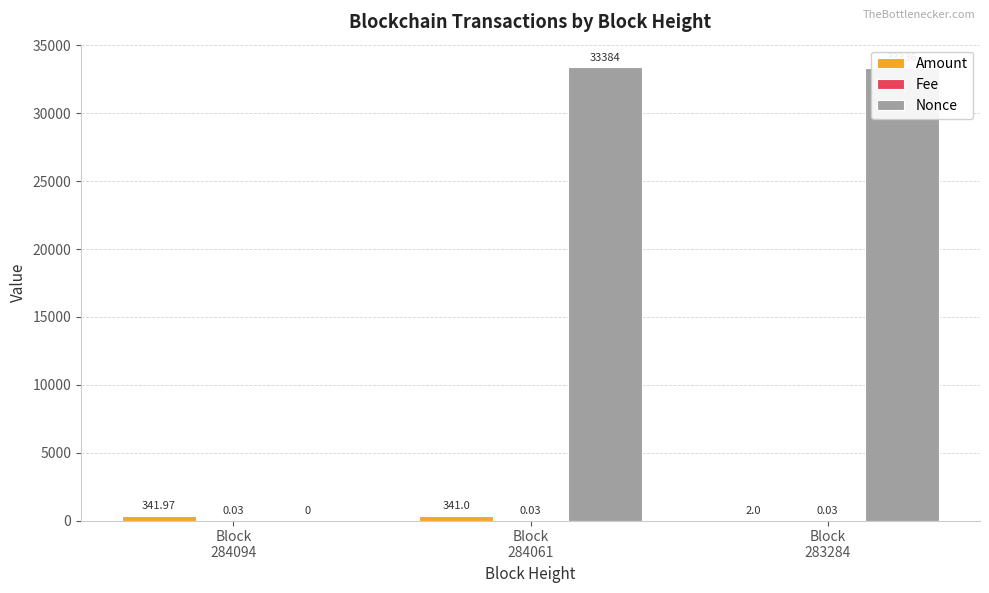

How many groups of bars are there?

3